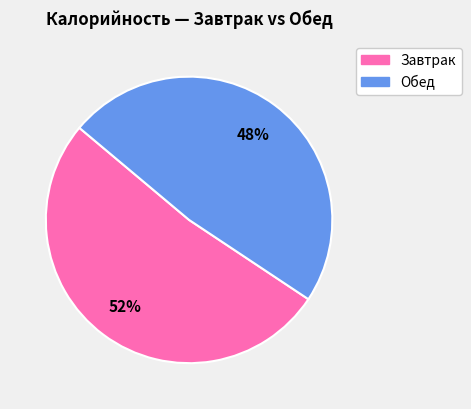

The Обед slice represents 48% of the pie. True or false?

True